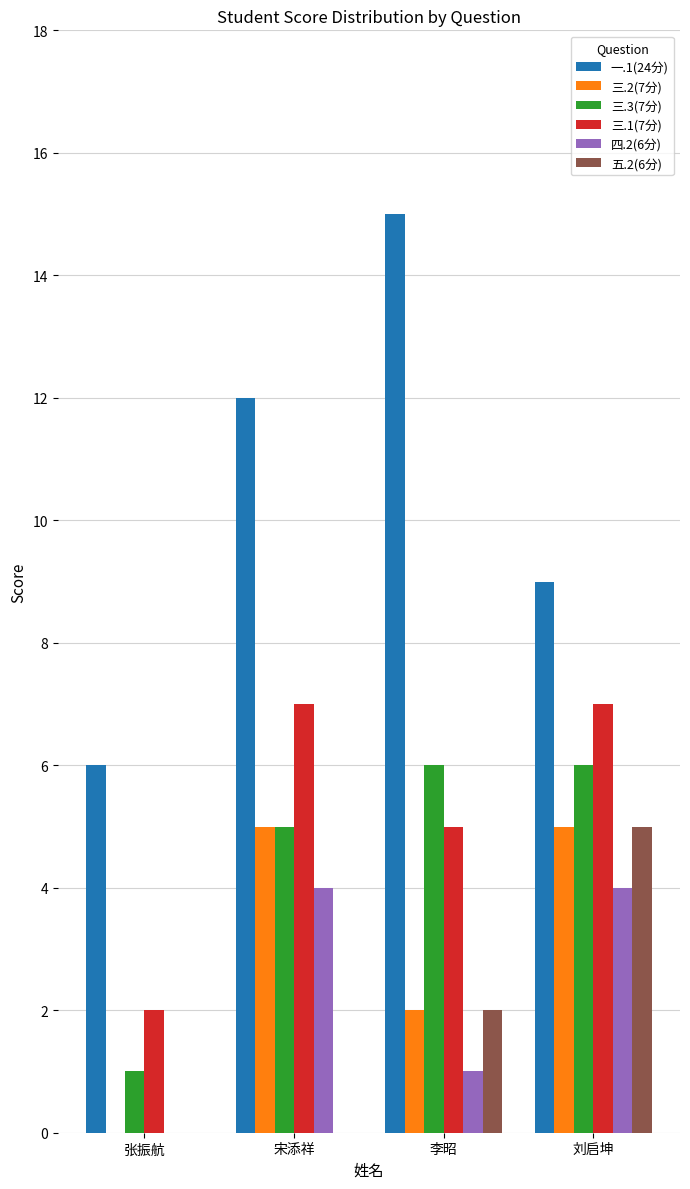

The 一.1(24分) series shows 20 at 李昭. True or false?

False